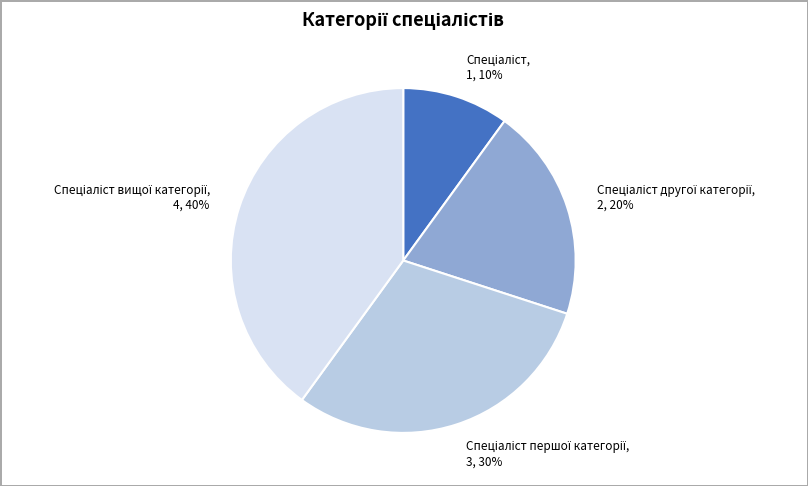

To the nearest percent, what is the difference between the largest and smallest slice percentages?

30%